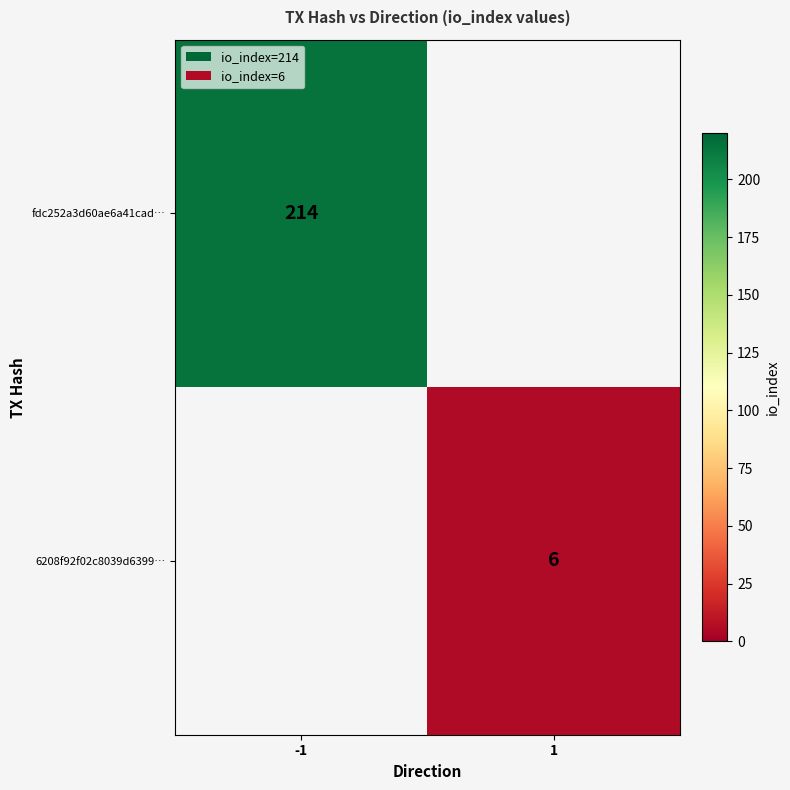

Is the value of 6208f92f02c8039d6399… at 1 greater than the value of fdc252a3d60ae6a41cad… at -1?

No